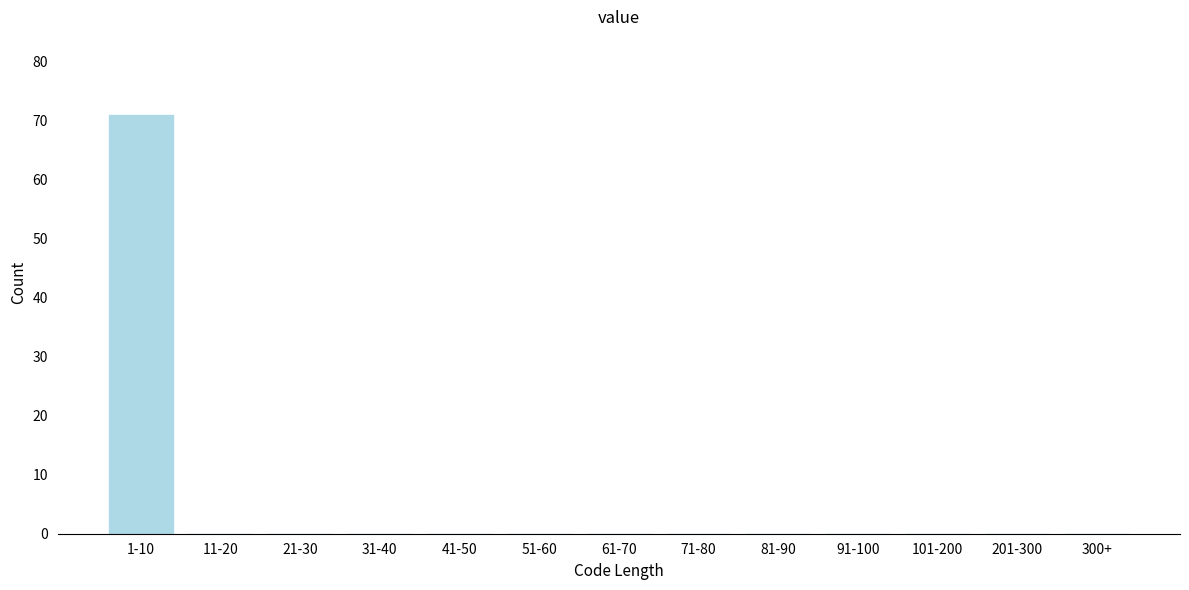

Reading left to right, extract all data points from this chart.

1-10=71	11-20=0	21-30=0	31-40=0	41-50=0	51-60=0	61-70=0	71-80=0	81-90=0	91-100=0	101-200=0	201-300=0	300+=0